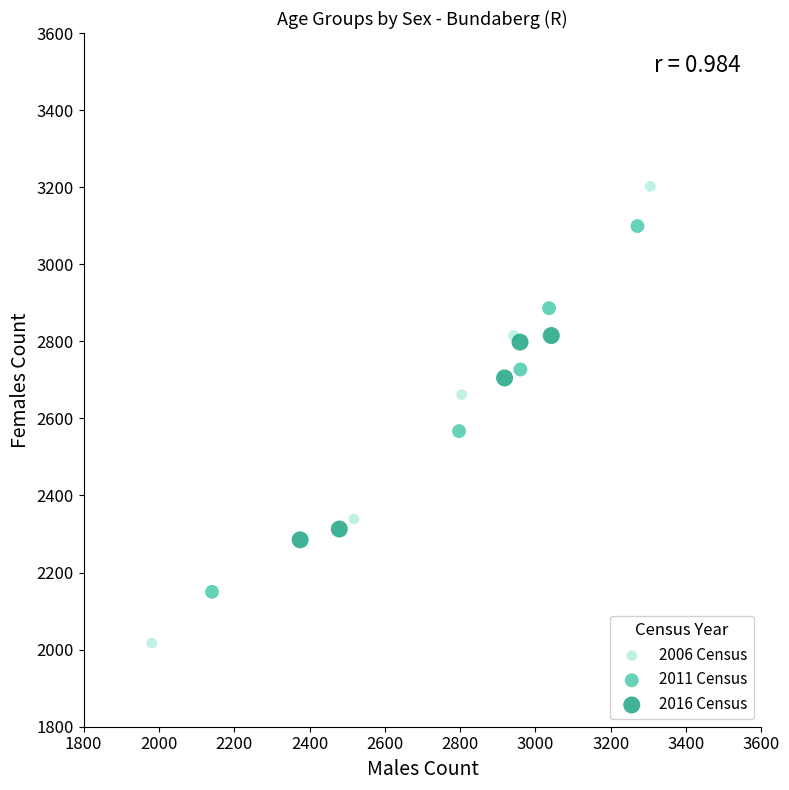

Which series contains the lowest Y value?

2006 Census